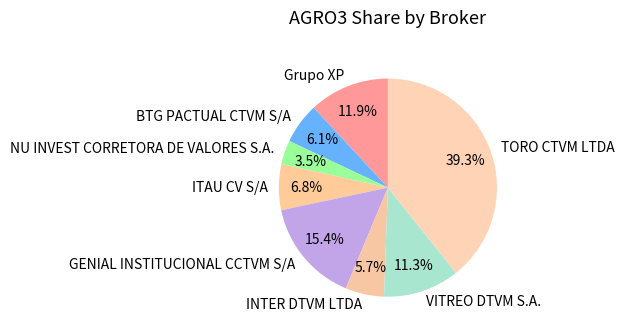

True or false: VITREO DTVM S.A. accounts for 11% of the total.

True